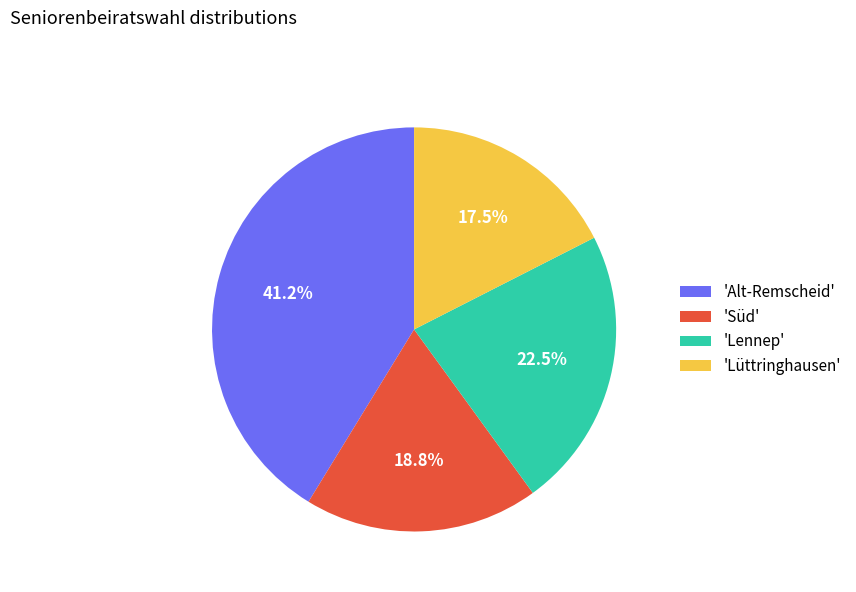

Rank the categories by value from lowest to highest.

'Lüttringhausen', 'Süd', 'Lennep', 'Alt-Remscheid'